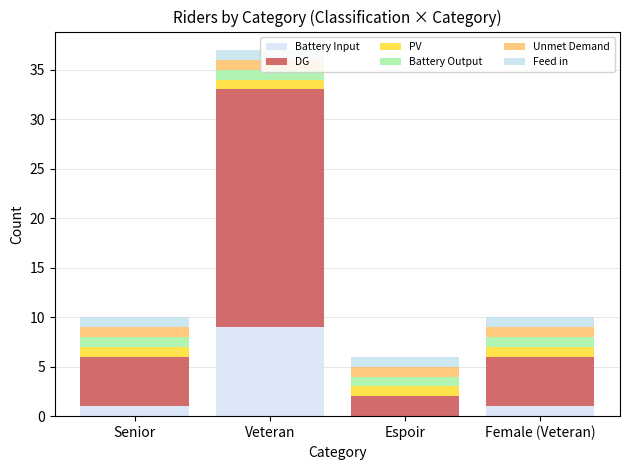

Are the bars grouped side by side (vs. stacked)?

No